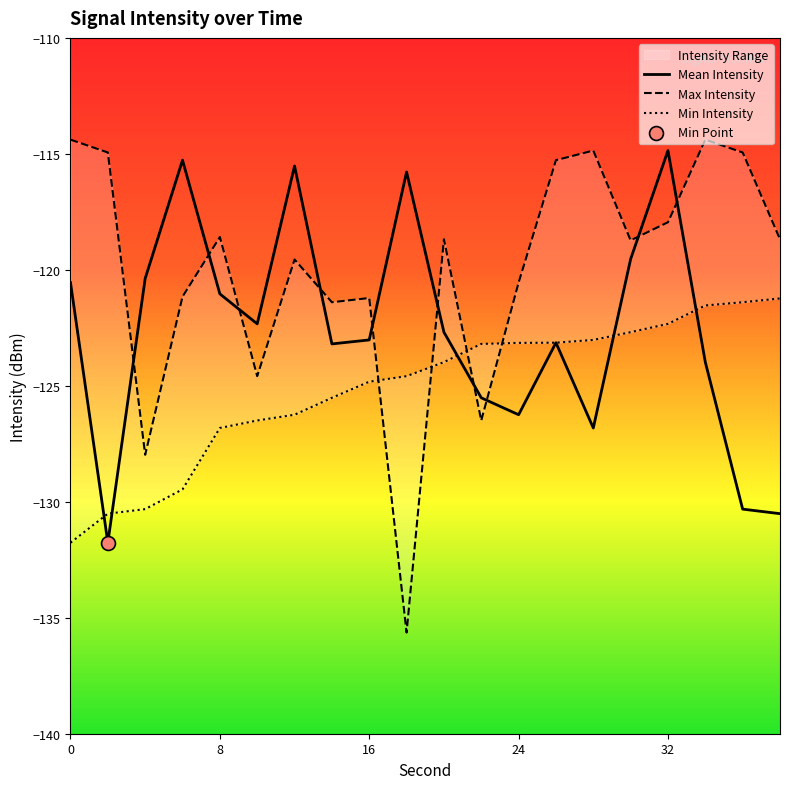

Which series has the largest Y range (max minus min)?

Max Intensity